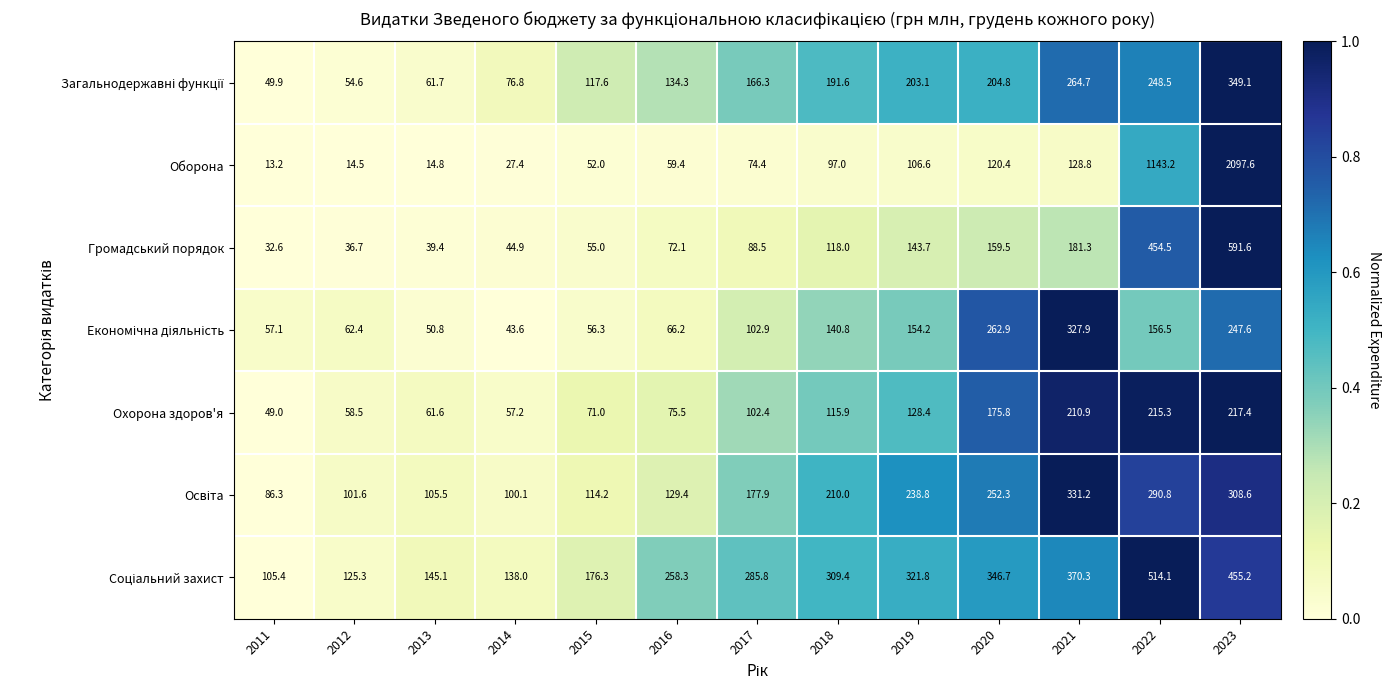

What is the difference between the highest and lowest values at 2014?

110.6